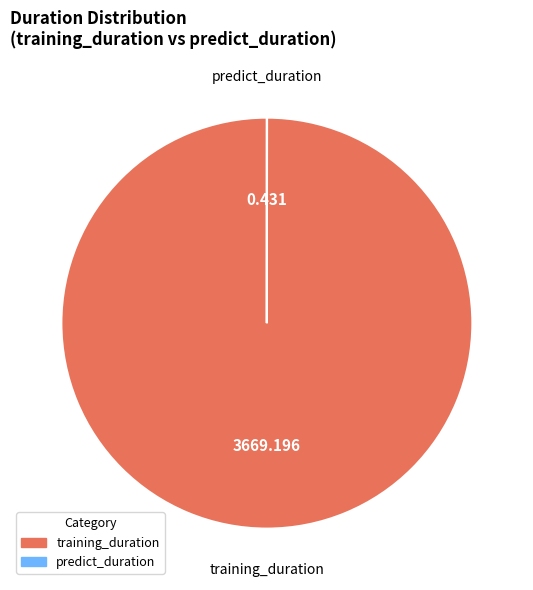

Which category has the biggest portion of the pie?

training_duration